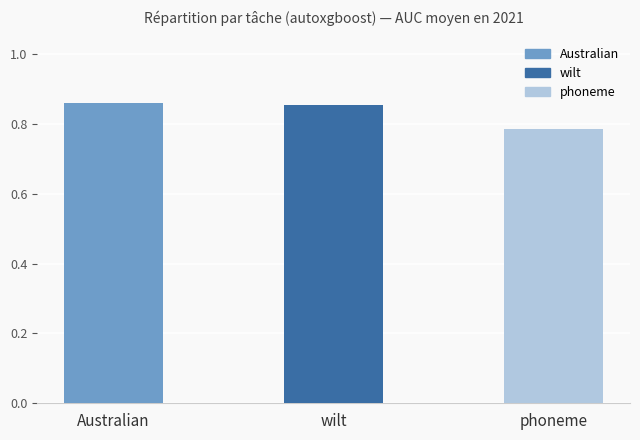

Between Australian and phoneme, which is larger?

Australian